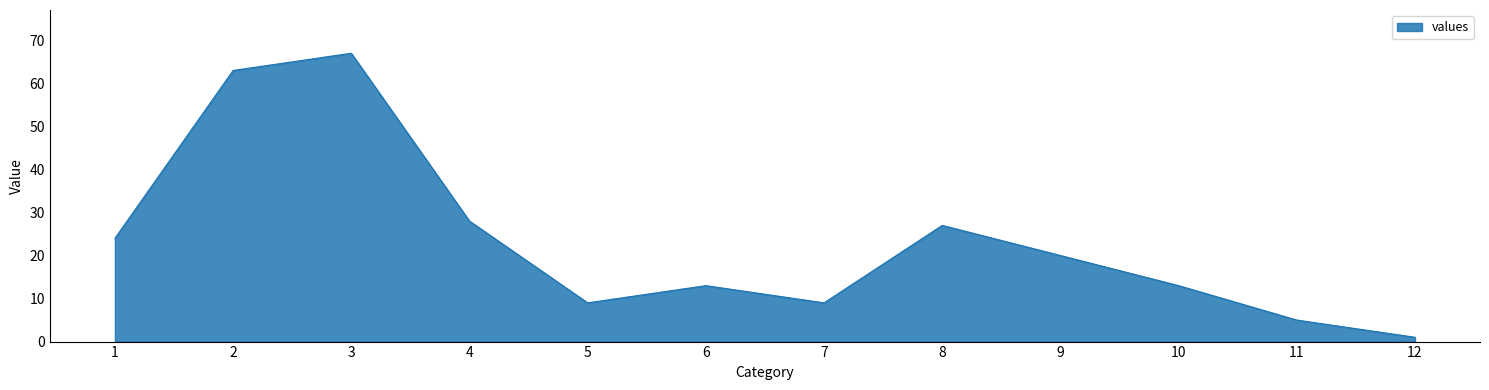

Which category has the highest value across all series?

3